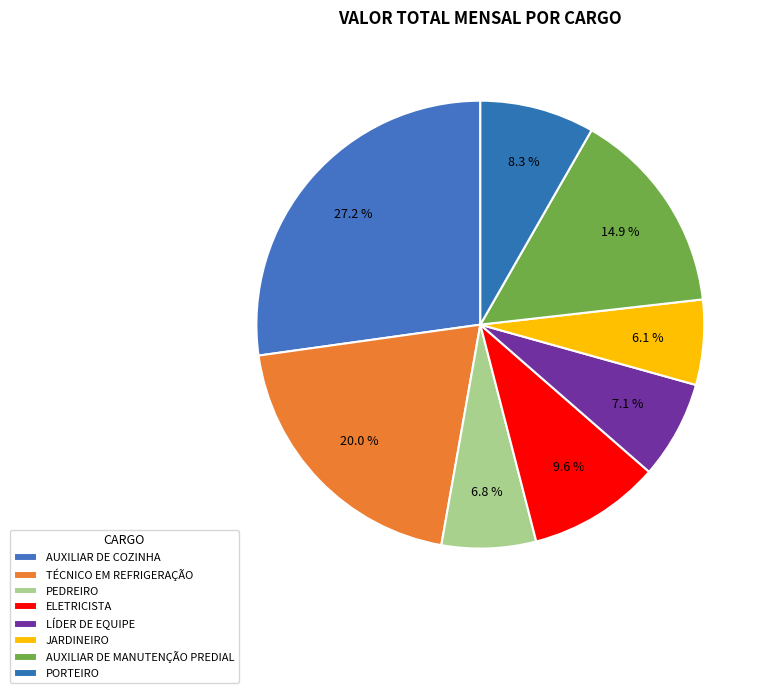

True or false: ELETRICISTA accounts for 18% of the total.

False